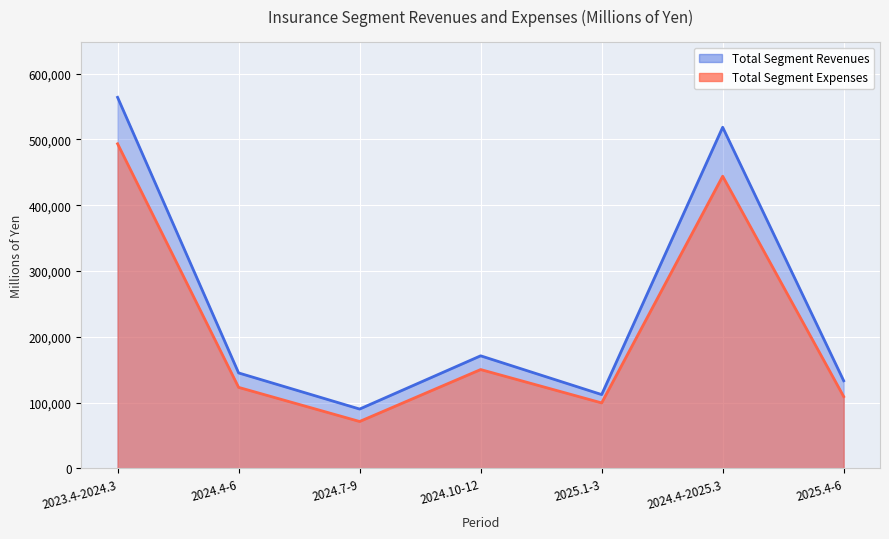

Reading left to right, transcribe all the data shown in this chart.

Total Segment Revenues: 2023.4-2024.3=563869	2024.4-6=145029	2024.7-9=90143	2024.10-12=171049	2025.1-3=112142	2024.4-2025.3=518363	2025.4-6=133124
Total Segment Expenses: 2023.4-2024.3=493246	2024.4-6=123085	2024.7-9=71230	2024.10-12=150171	2025.1-3=99478	2024.4-2025.3=443964	2025.4-6=109061